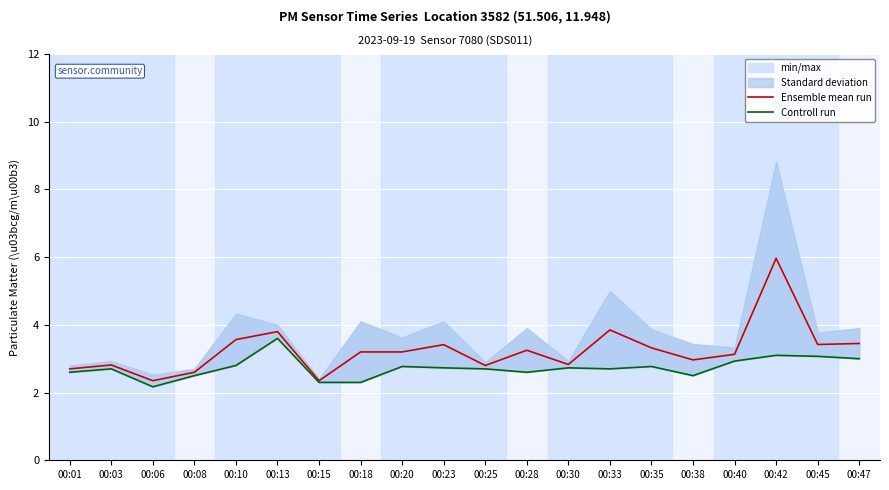

Rank the series by their average value, from highest to lowest.

Ensemble mean run, Controll run